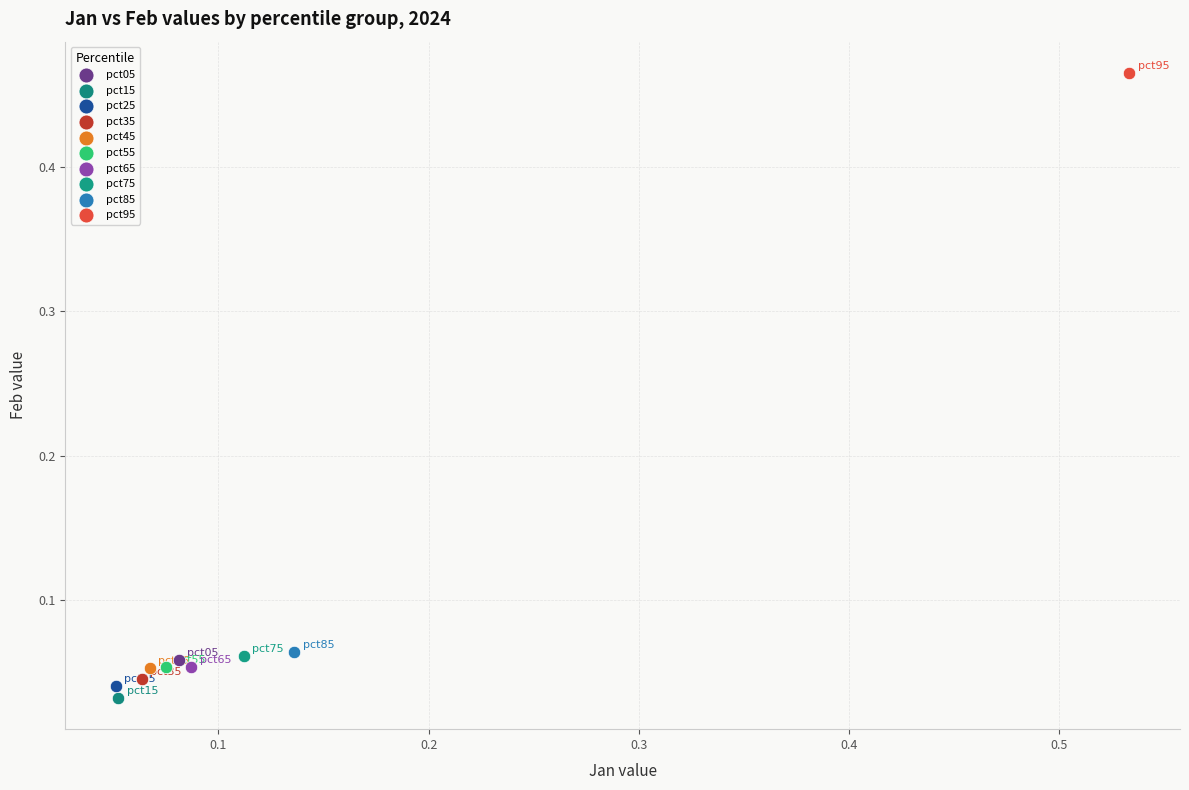

Which series reaches the minimum Y coordinate?

pct15